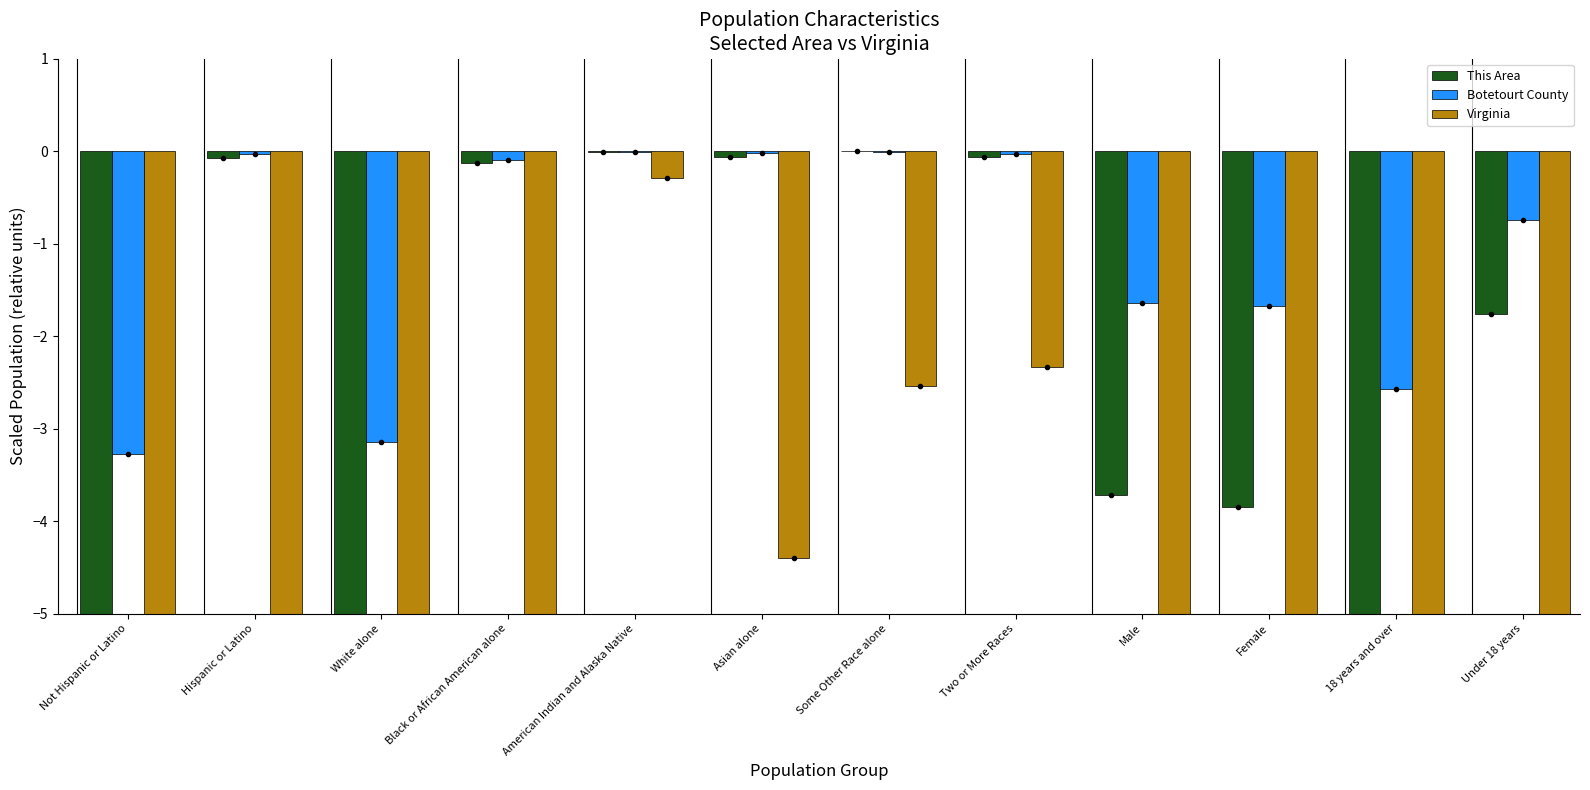

Rank the categories by Botetourt County value from lowest to highest.

Not Hispanic or Latino, White alone, 18 years and over, Female, Male, Under 18 years, Black or African American alone, Hispanic or Latino, Two or More Races, Asian alone, American Indian and Alaska Native, Some Other Race alone